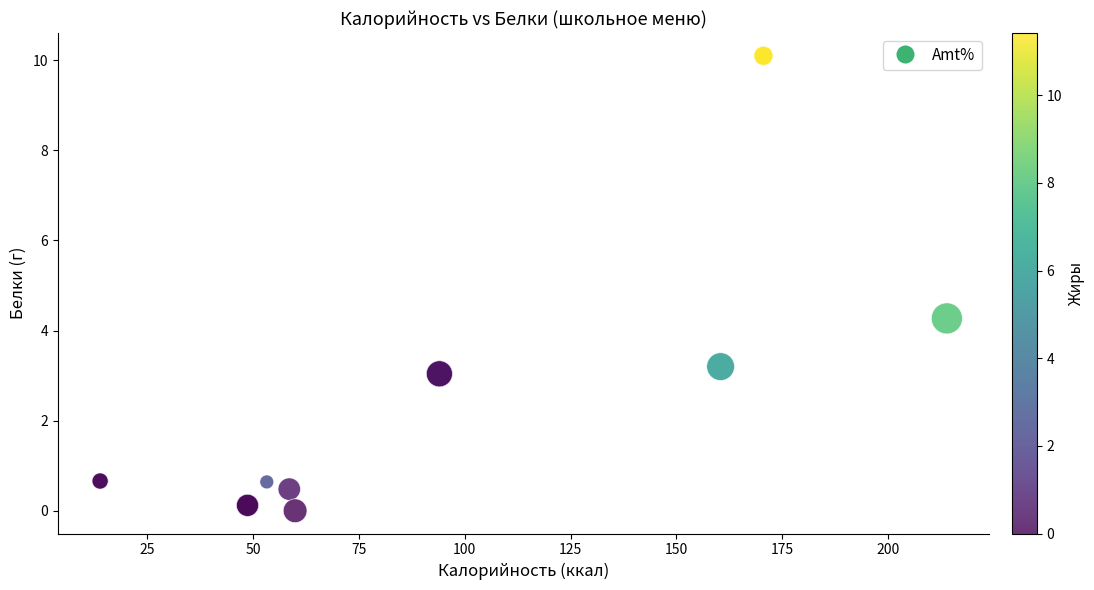

What Y value in the scatter plot is closest to 5?

4.3